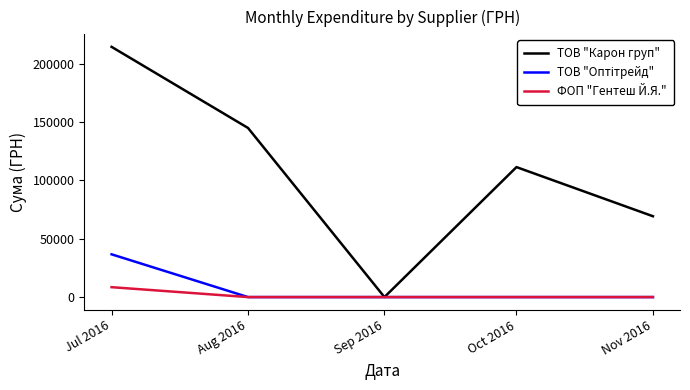

At which category is the sum across all series the highest?

Jul 2016